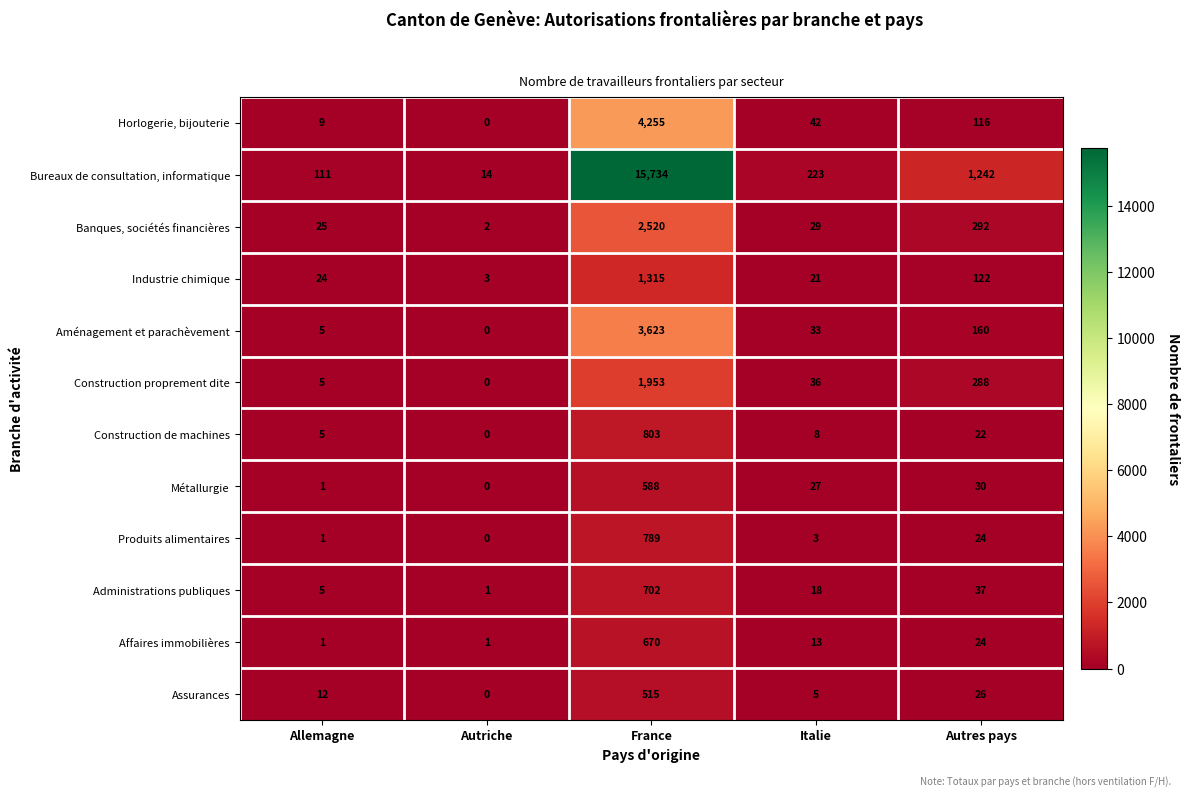

Is it true that Assurances equals 20 at Allemagne?

False